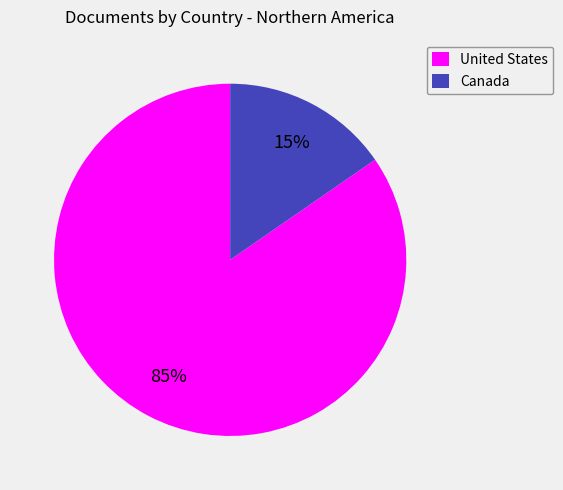

Which slice is the smallest?

Canada